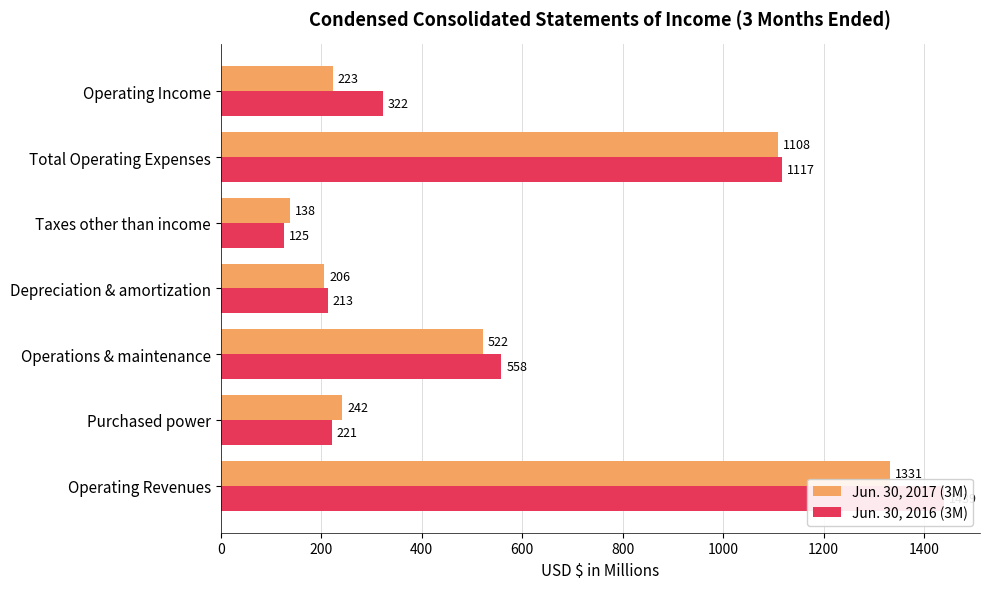

How many data points in Jun. 30, 2016 (3M) are less than 322?

3